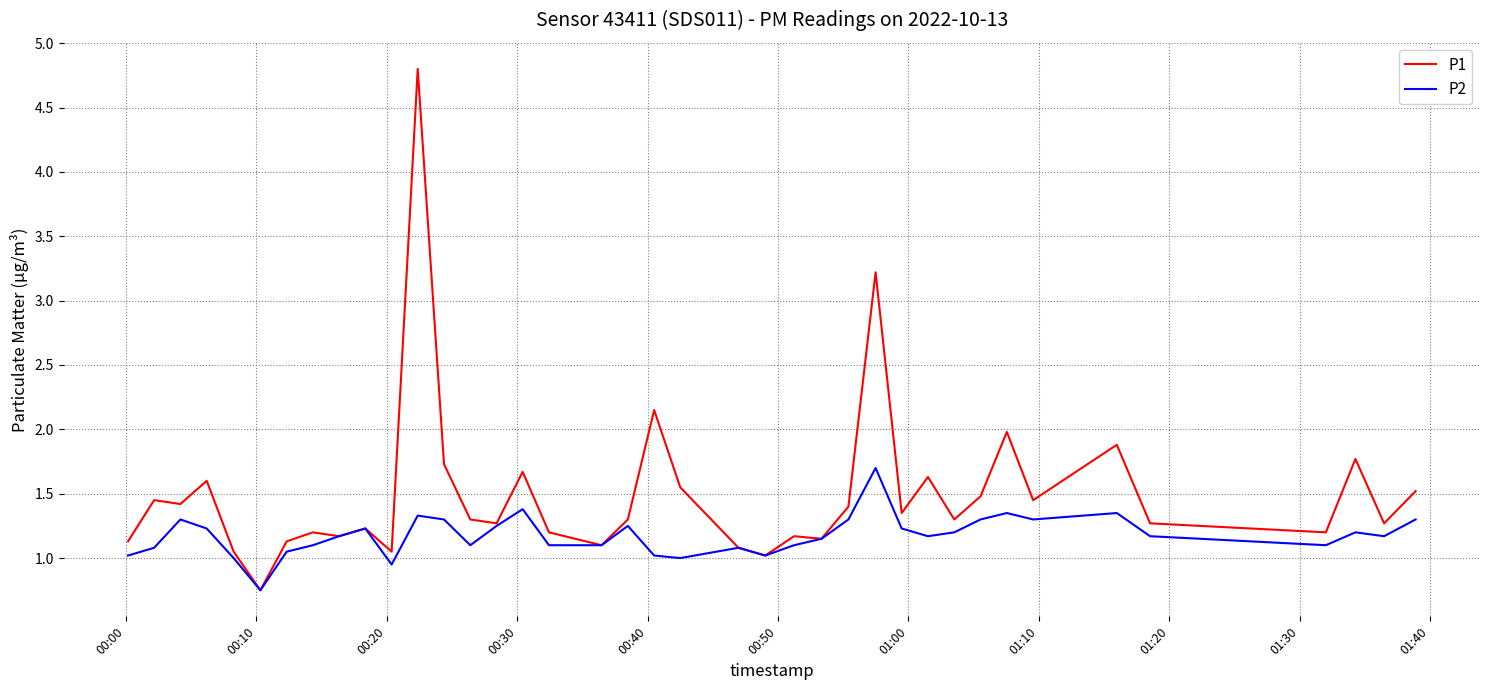

List the series in order of their peak value, highest first.

P1, P2